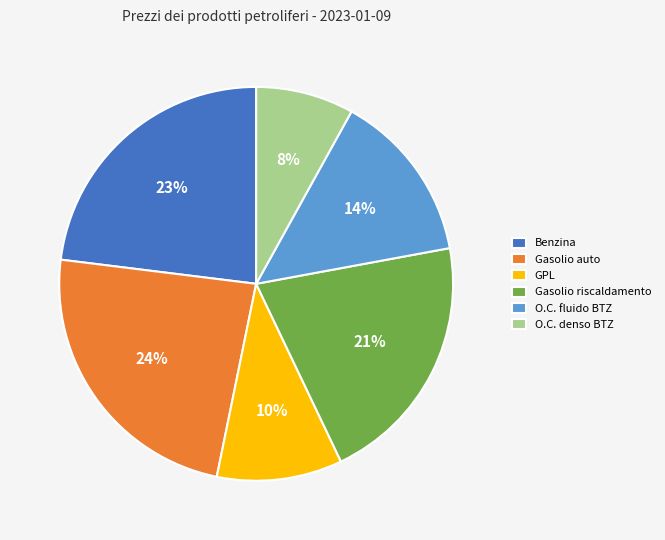

Is there any slice that represents more than half of the pie?

No